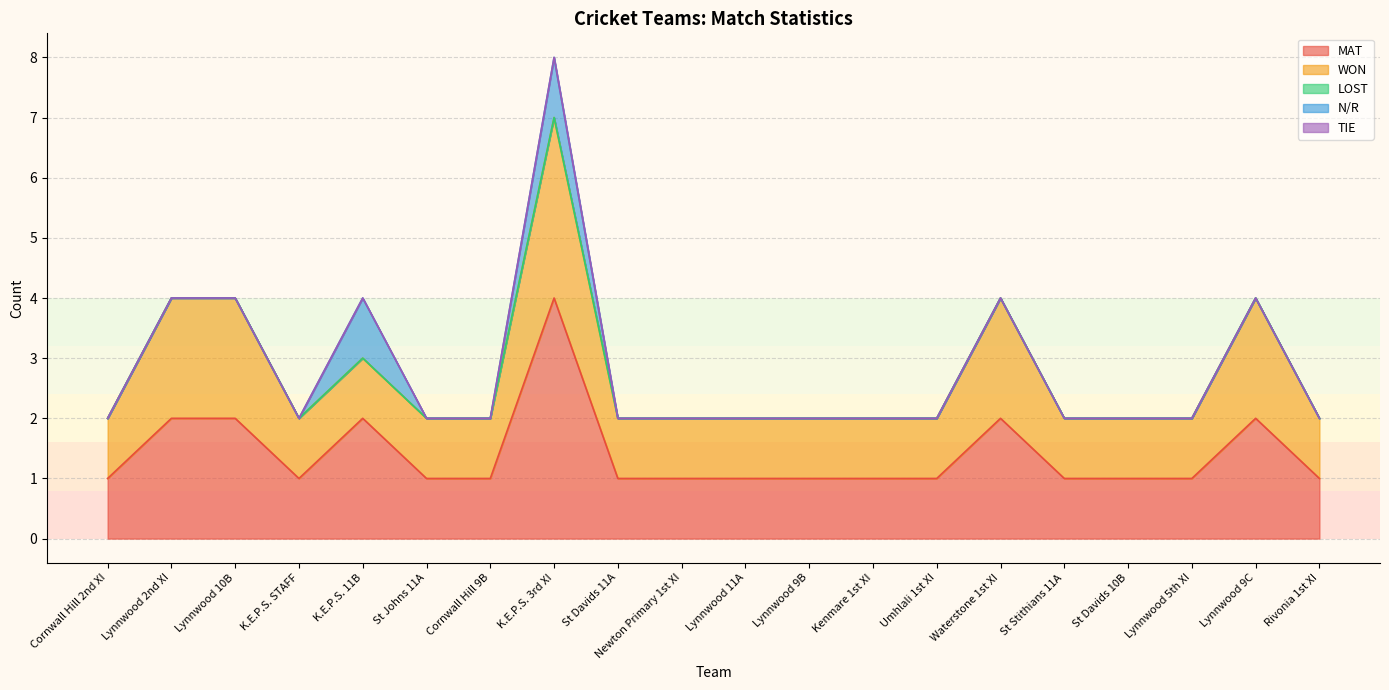

The TIE series shows 0 at Kenmare 1st XI. True or false?

True